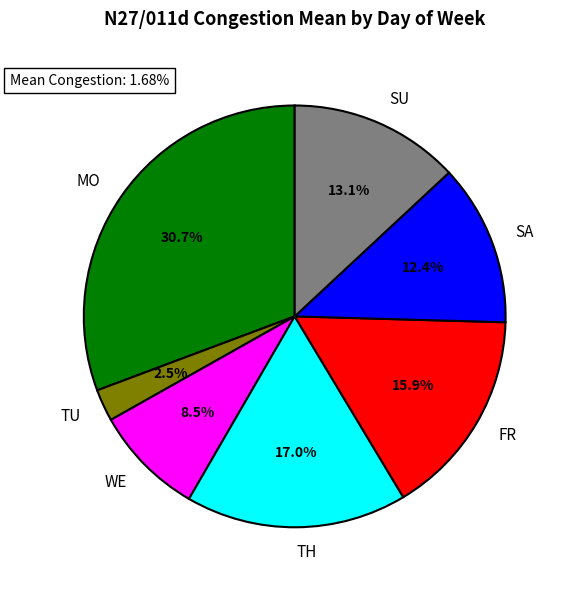

To the nearest percent, what is the difference between the largest and smallest slice percentages?

28%